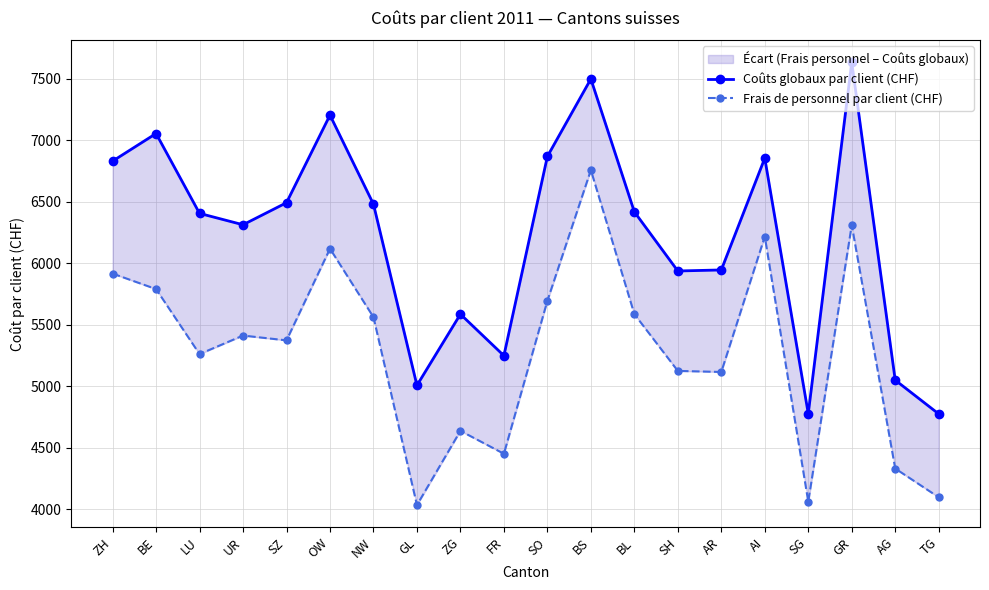

How many data points in Frais de personnel par client (CHF) are less than 5411?

10